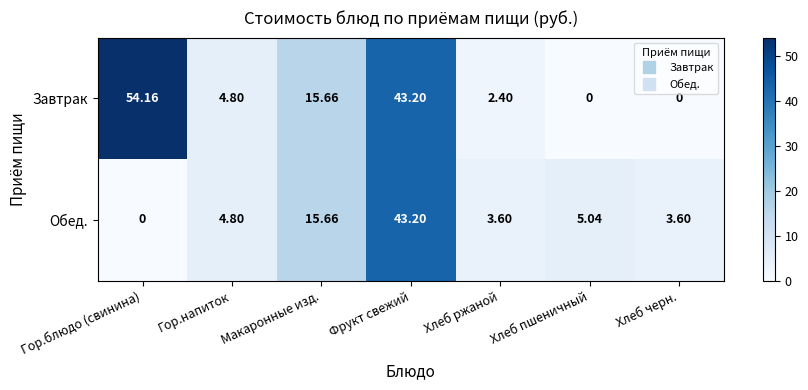

Which series has the largest range (max minus min)?

Завтрак